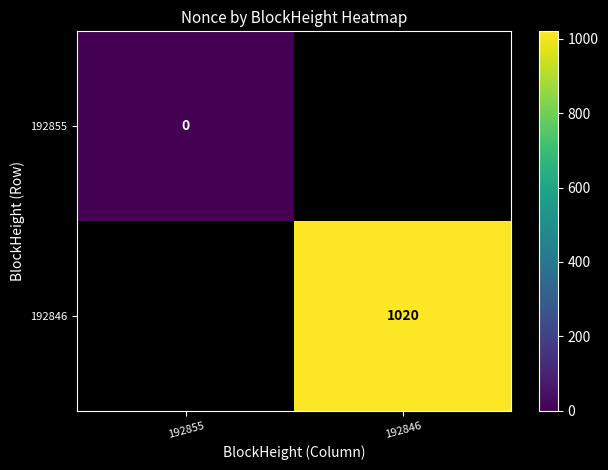

Is the value of 192846 at 192846 greater than the value of 192855 at 192855?

Yes